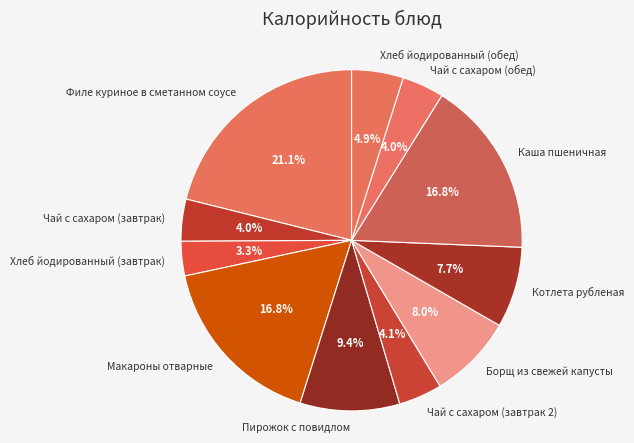

Does Чай с сахаром (завтрак 2) account for over 50% of the chart?

No